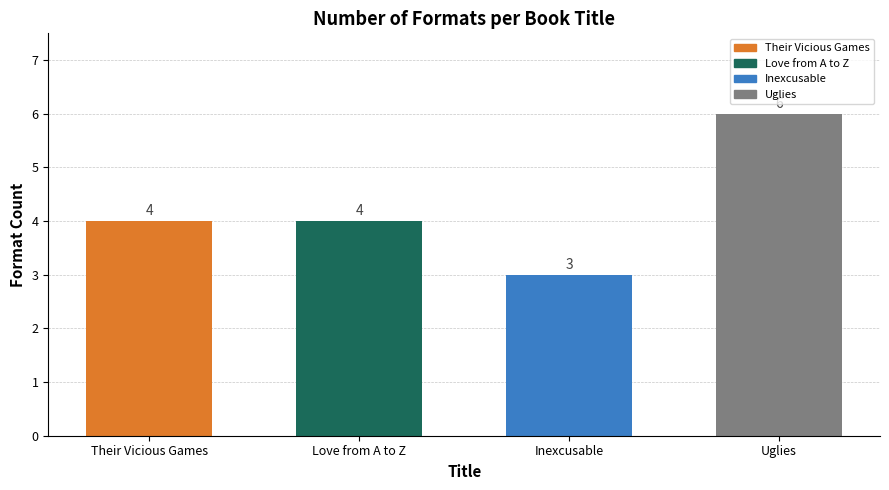

Reading left to right, transcribe all the data shown in this chart.

4	4	3	6